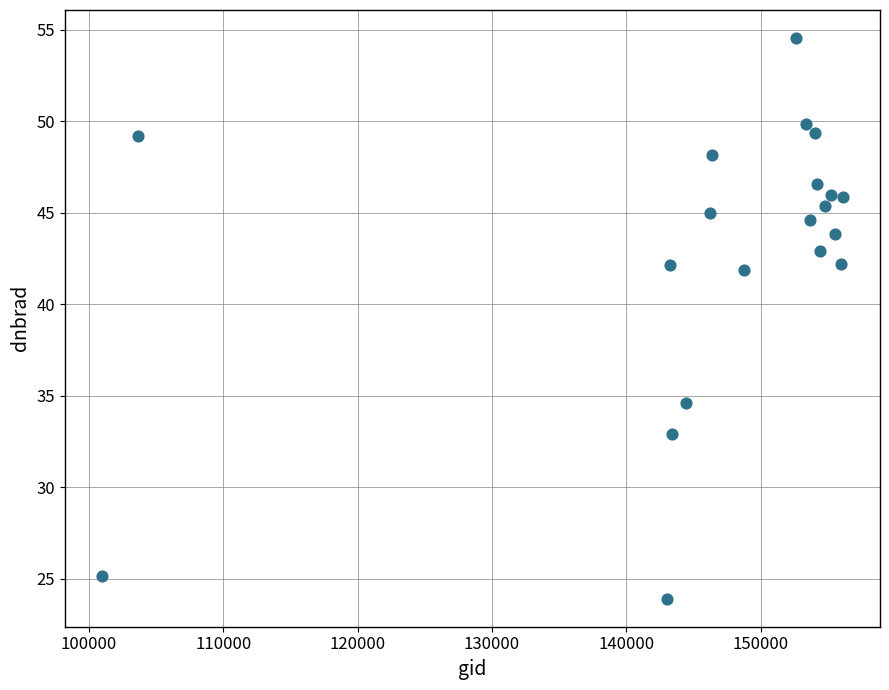

What is the range of Y values (max minus min)?

30.6